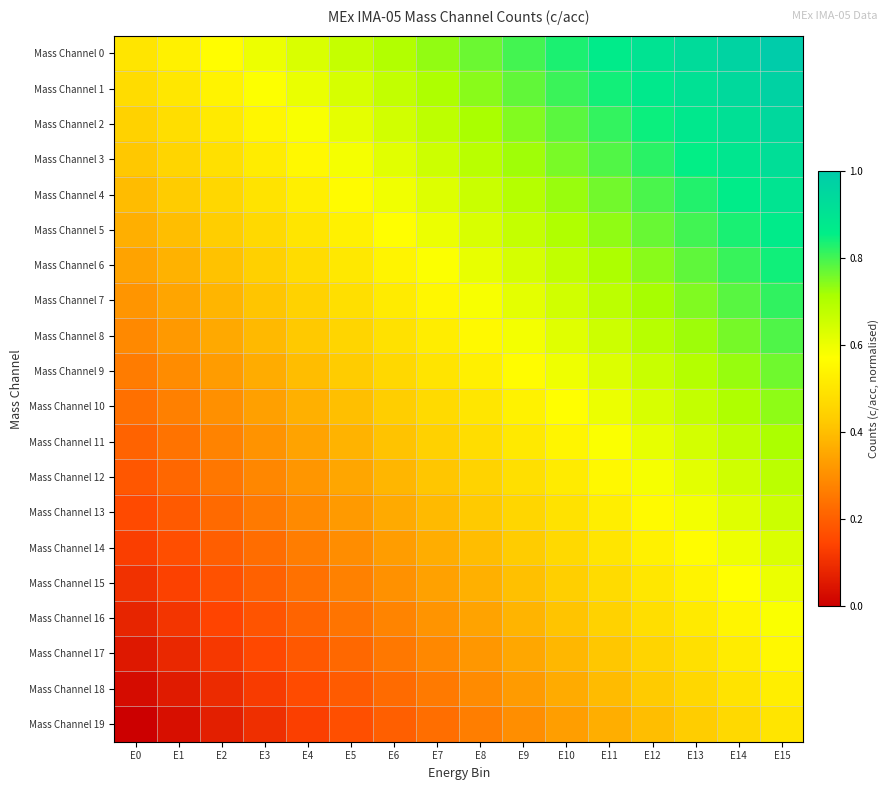

What is the greatest value displayed?

1.0